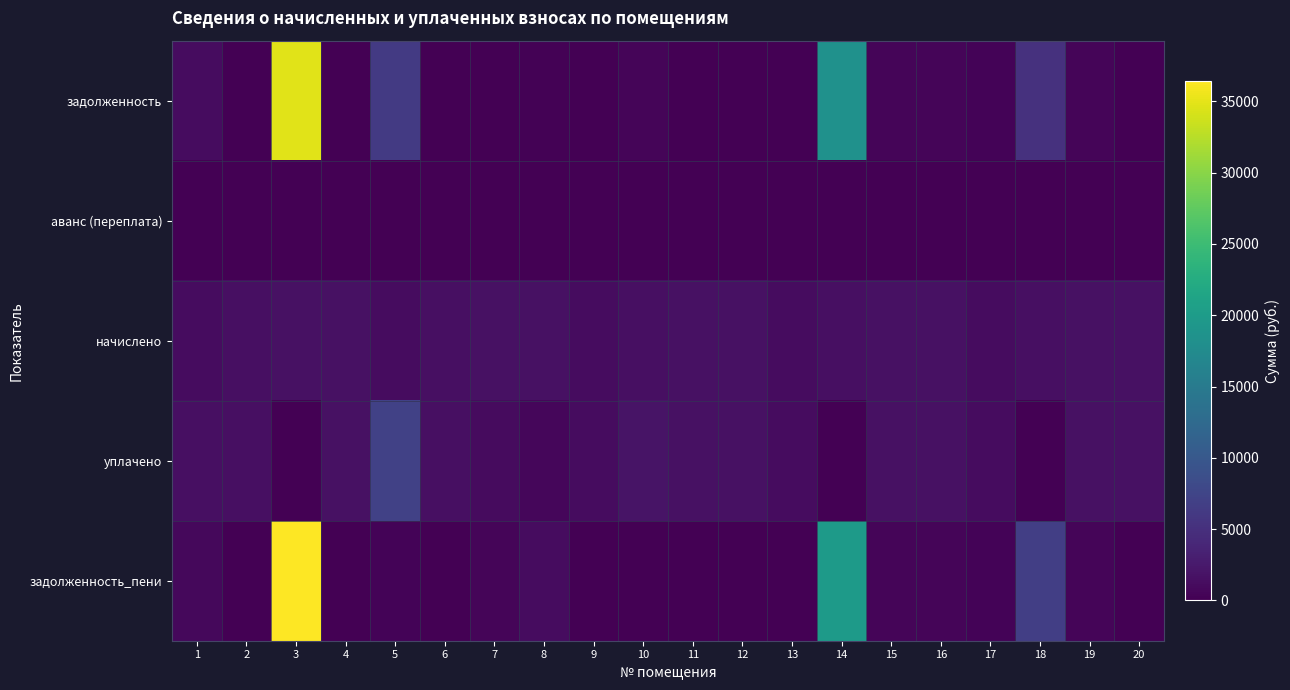

At which category is the sum across all series the highest?

3